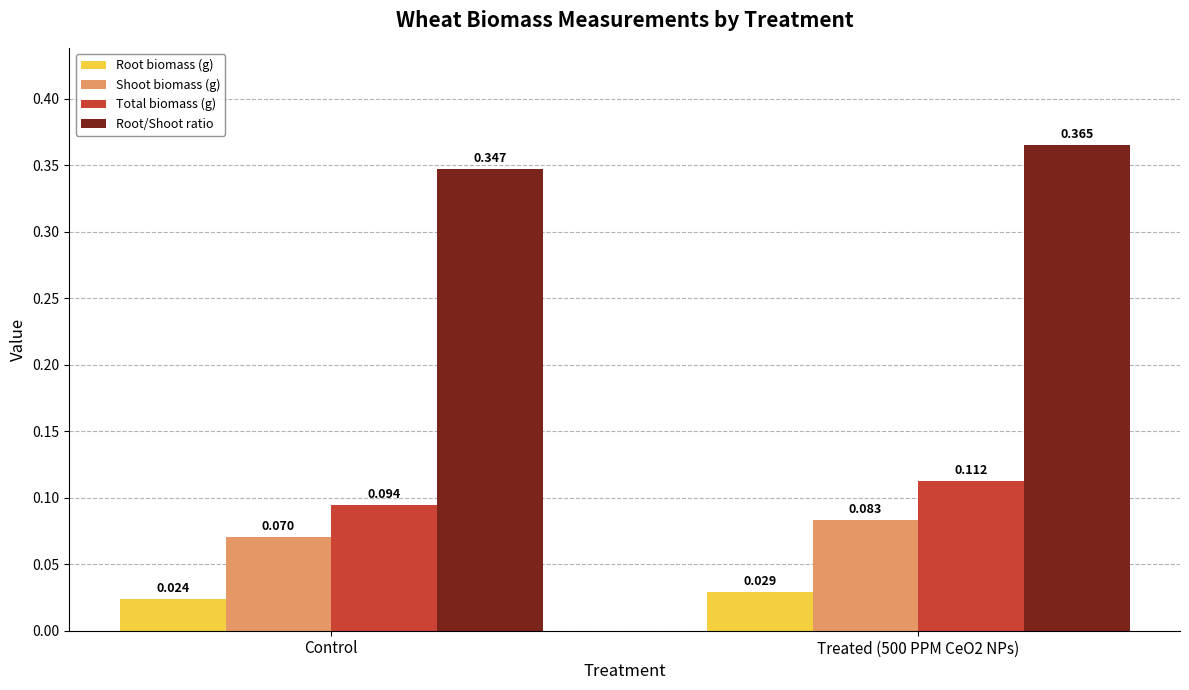

Is the value of Root/Shoot ratio at Control greater than the value of Root biomass (g) at Control?

Yes